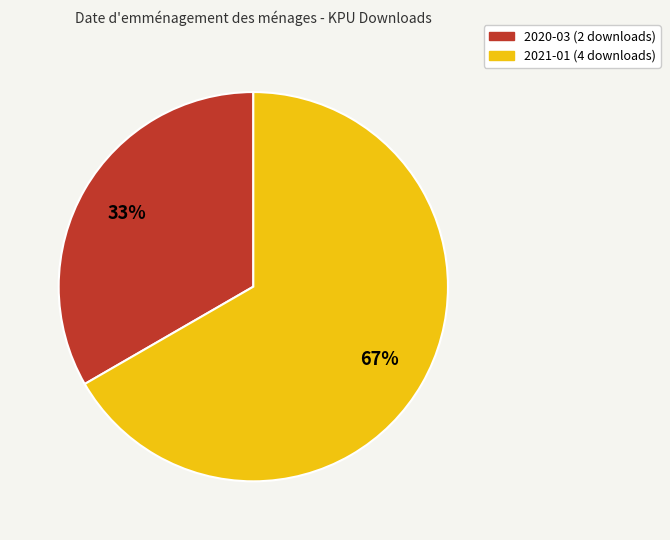

Does any single category account for the majority?

Yes